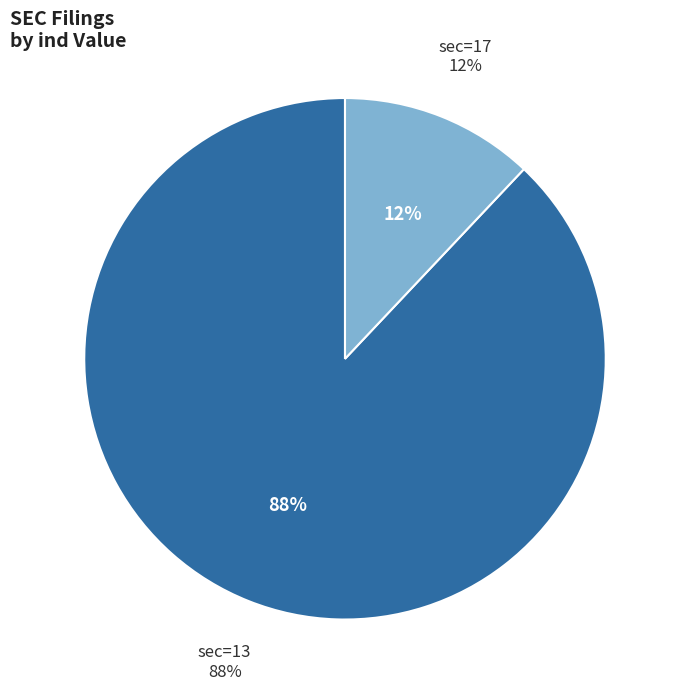

To the nearest percent, what is the average slice percentage?

50%